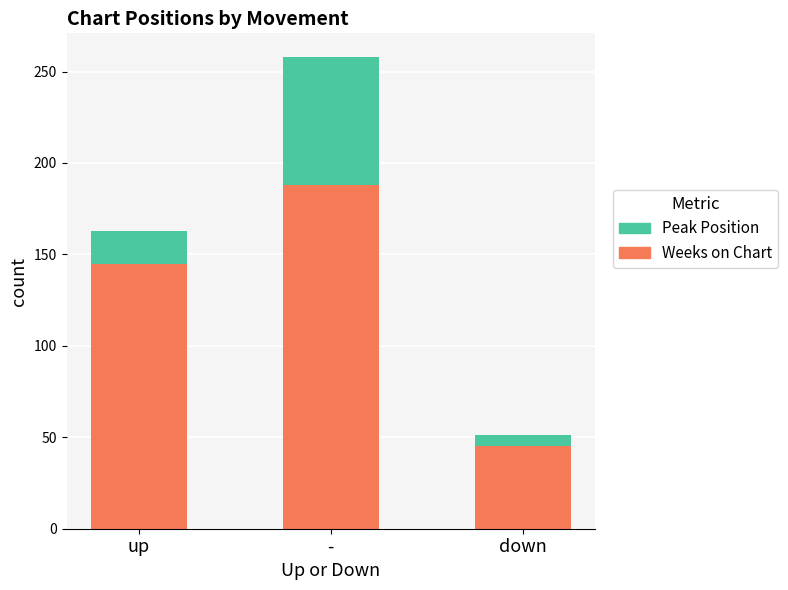

What is the sum of all Weeks on Chart values?

378